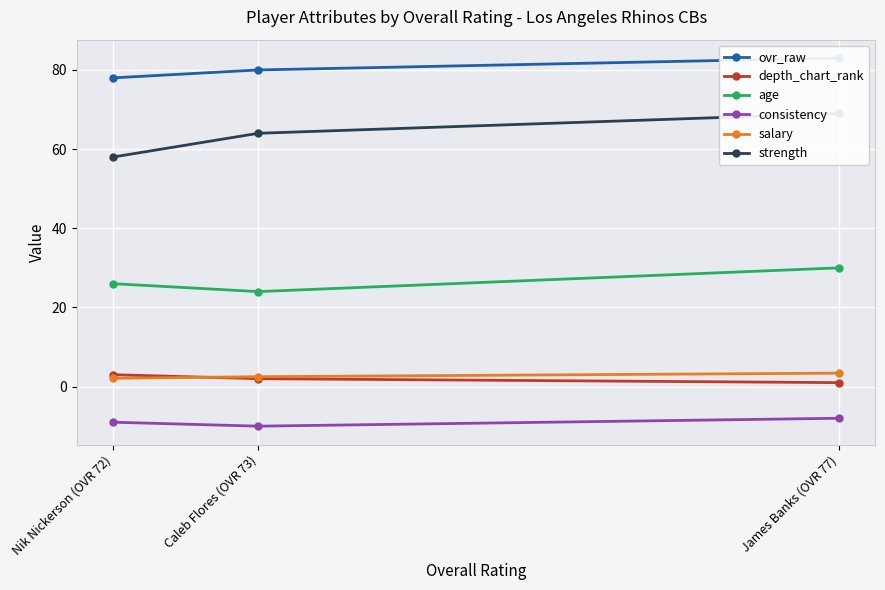

Read the salary value at Caleb Flores (OVR 73).

2.5